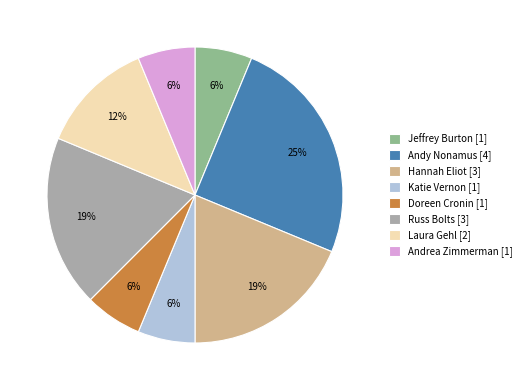

To the nearest percent, what is the combined percentage of Andy Nonamus [4] and Doreen Cronin [1]?

31%